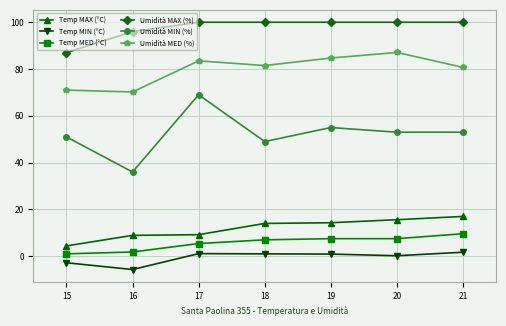

True or false: Umidità MIN (%) has a value of 49.0 at 18.

True